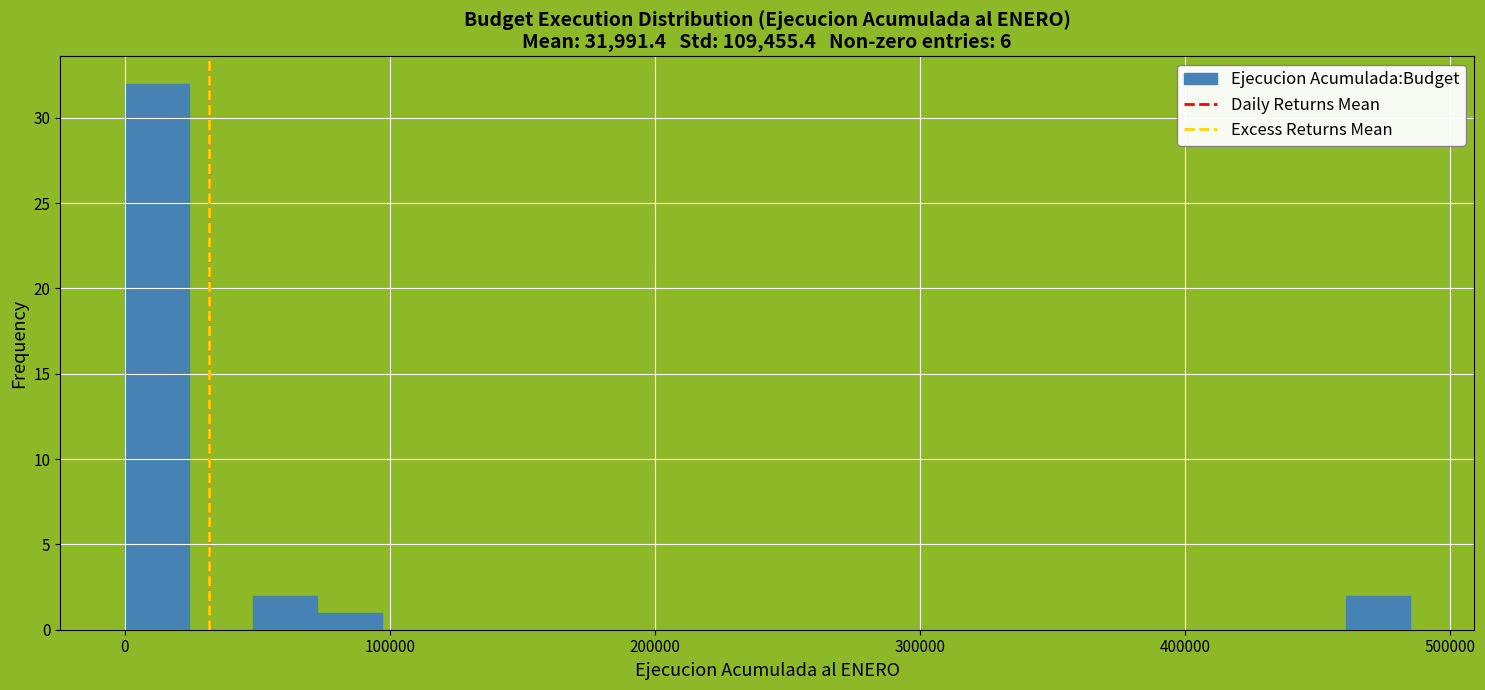

Around what value on the x-axis is the tallest bar? Give the approximate position of its centre, as read against the axis.

10000